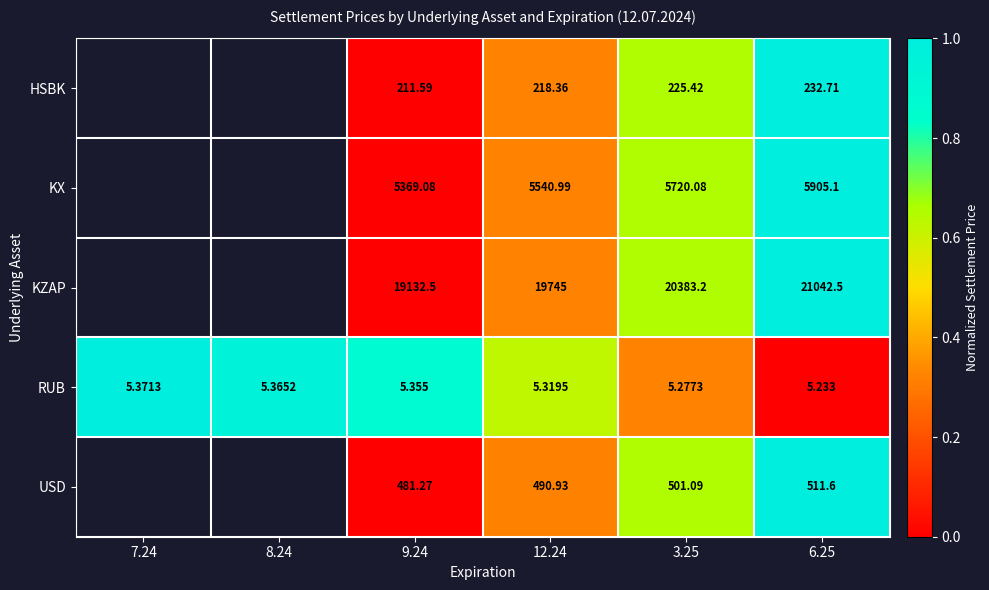

Rank the series at 3.25 from highest to lowest value.

KZAP, KX, USD, HSBK, RUB